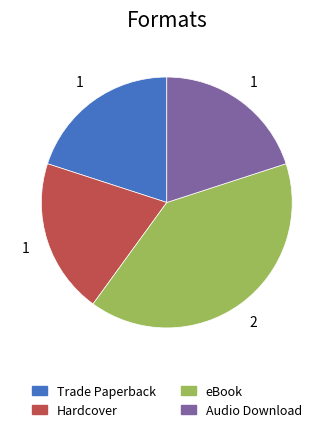

Which category has the biggest portion of the pie?

eBook